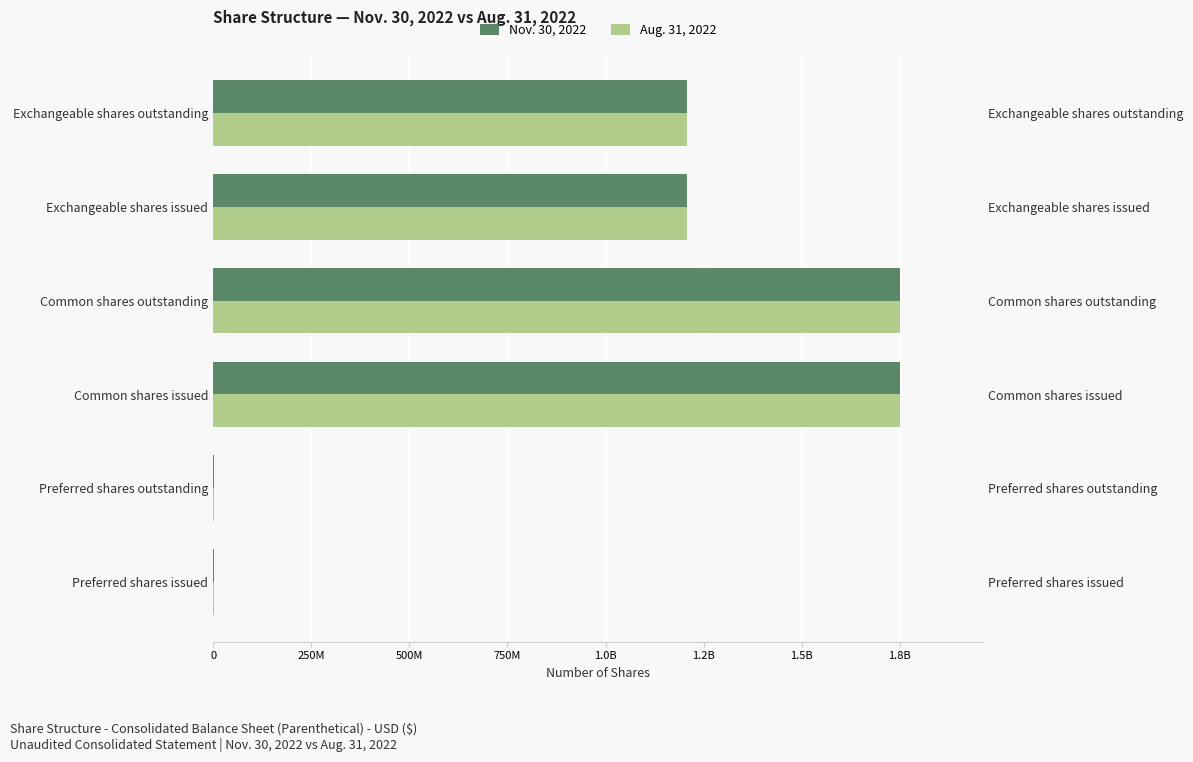

True or false: Aug. 31, 2022 has a value of 1898226351 at Exchangeable shares issued.

False